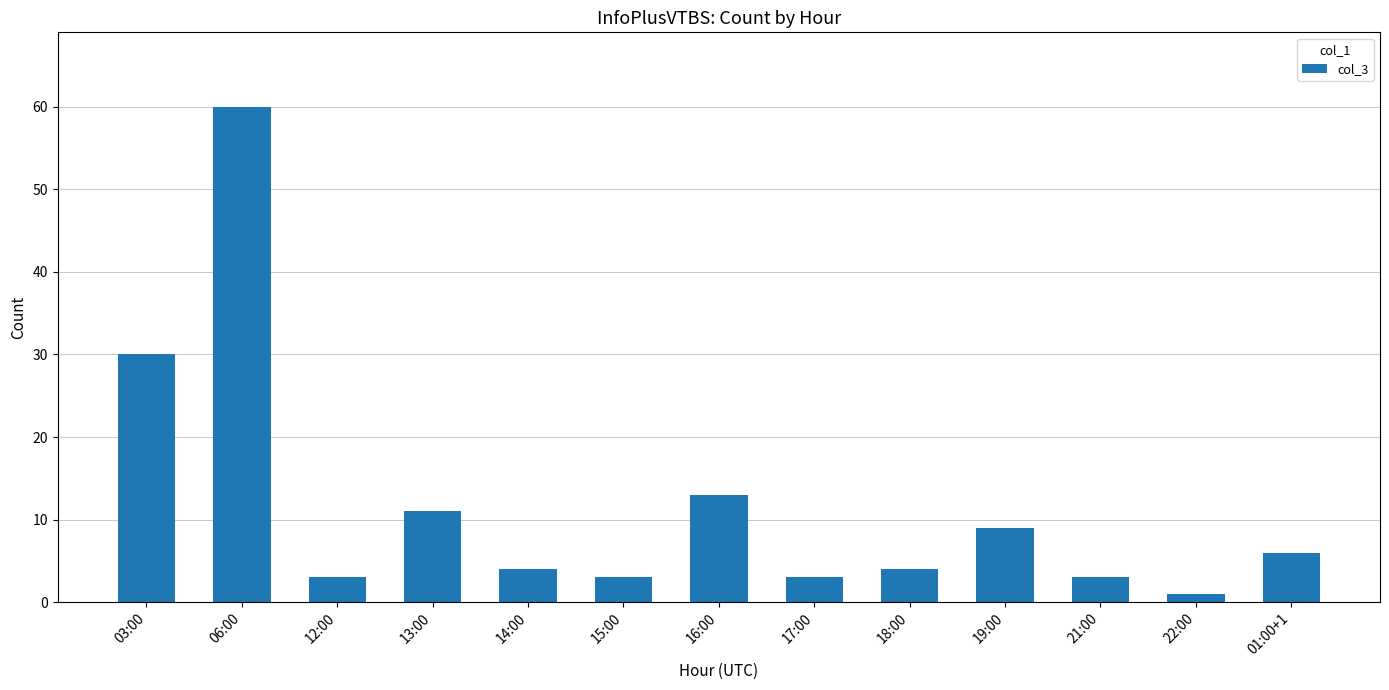

Reading left to right, extract all data points from this chart.

03:00=30	06:00=60	12:00=3	13:00=11	14:00=4	15:00=3	16:00=13	17:00=3	18:00=4	19:00=9	21:00=3	22:00=1	01:00+1=6